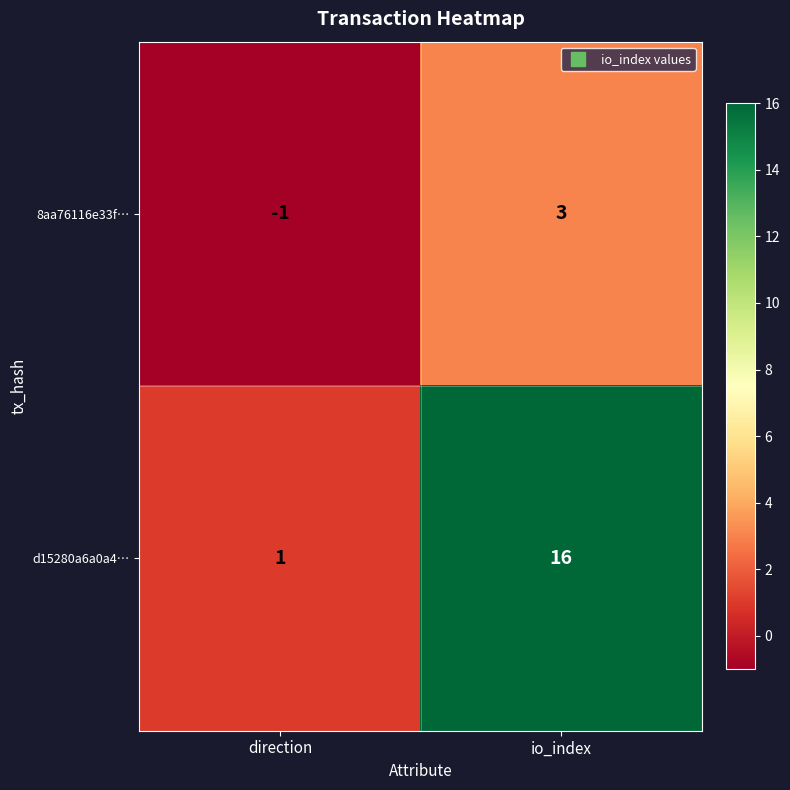

Is it true that d15280a6a0a4… equals 16 at io_index?

True